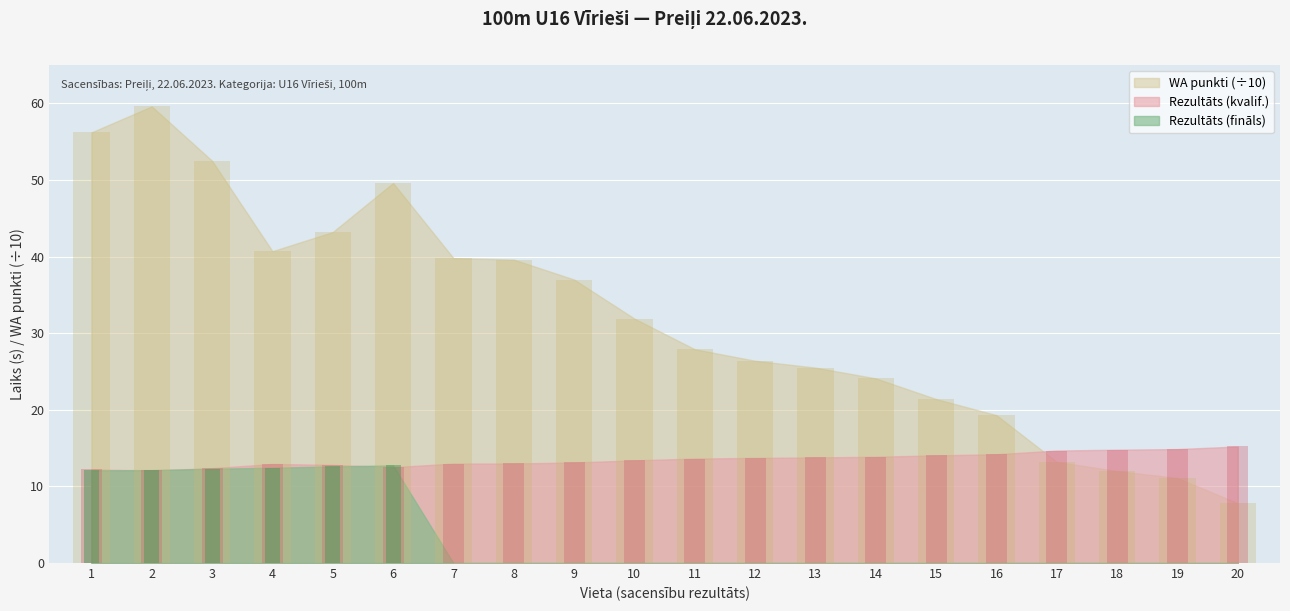

What is the value of the WA punkti bar at the 16th from the left?

19.3